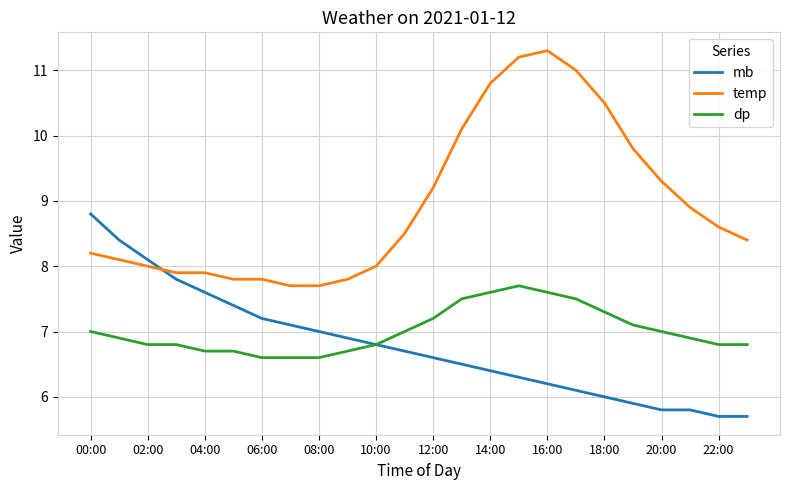

Which series has the largest total across all categories?

temp